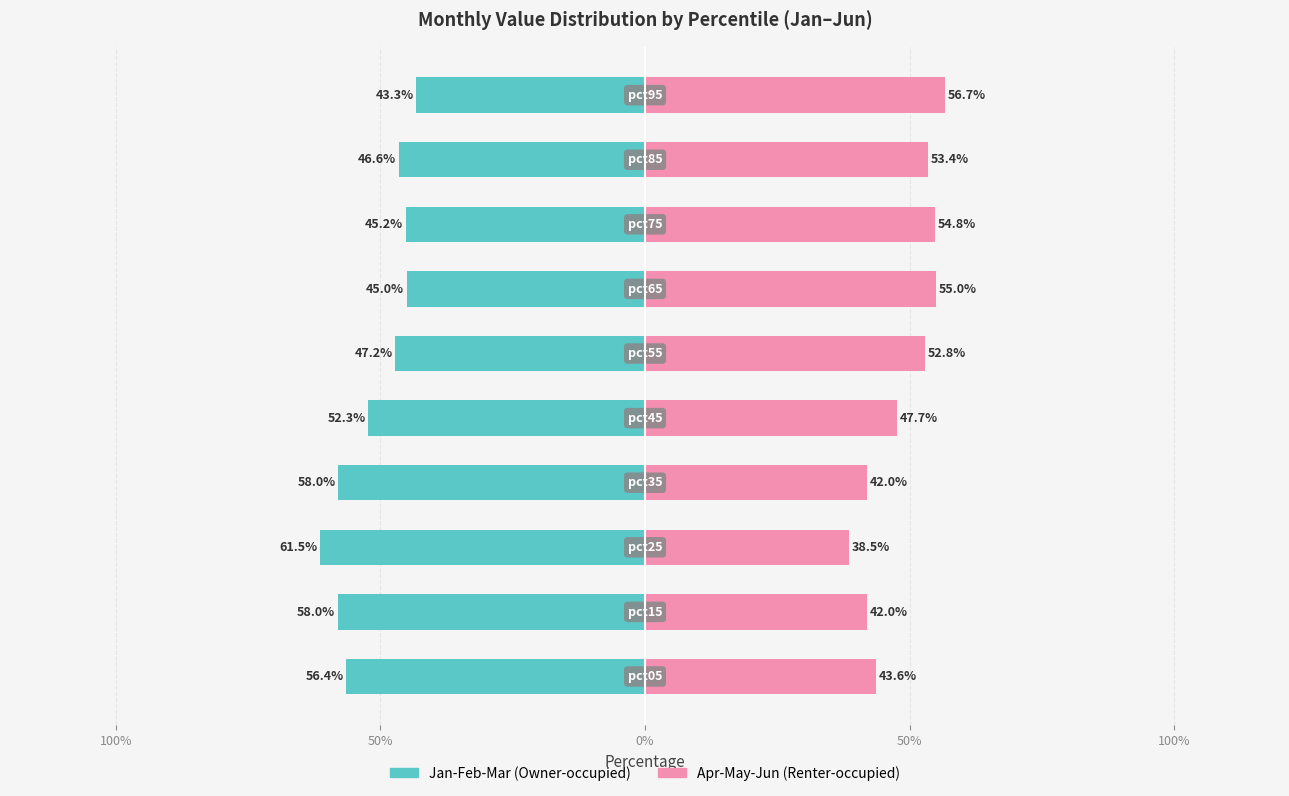

What is the average value of the Jan-Feb-Mar series?

-51.3